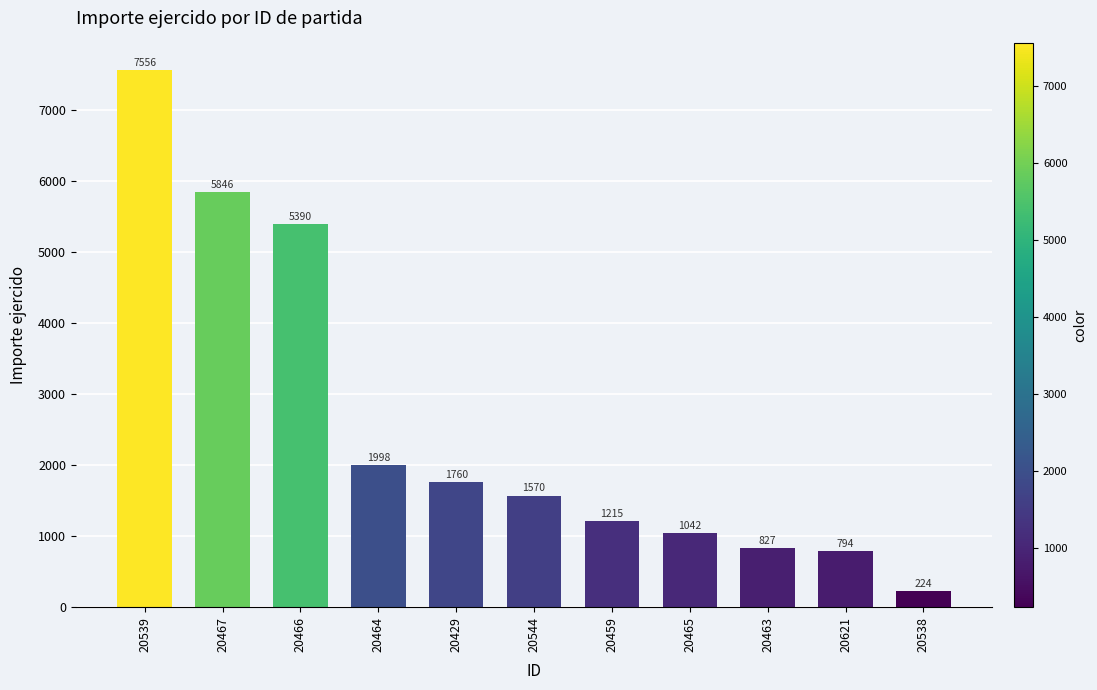

What is the label of the 7th bar from the right?

20429